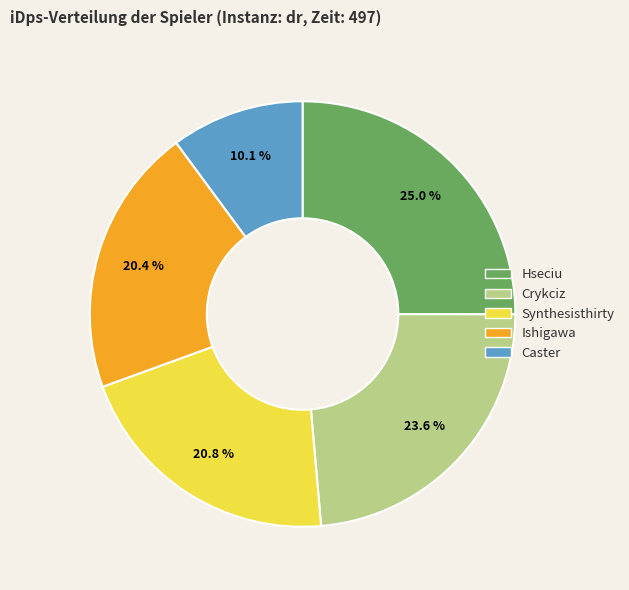

The Ishigawa slice represents 28% of the pie. True or false?

False